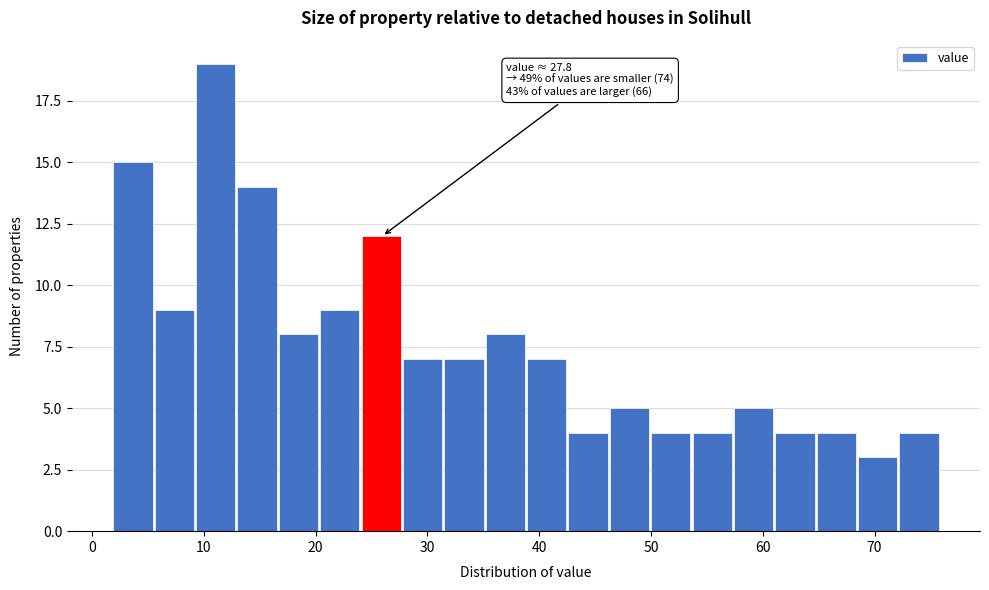

Around what value on the x-axis is the tallest bar? Give the approximate position of its centre, as read against the axis.

11